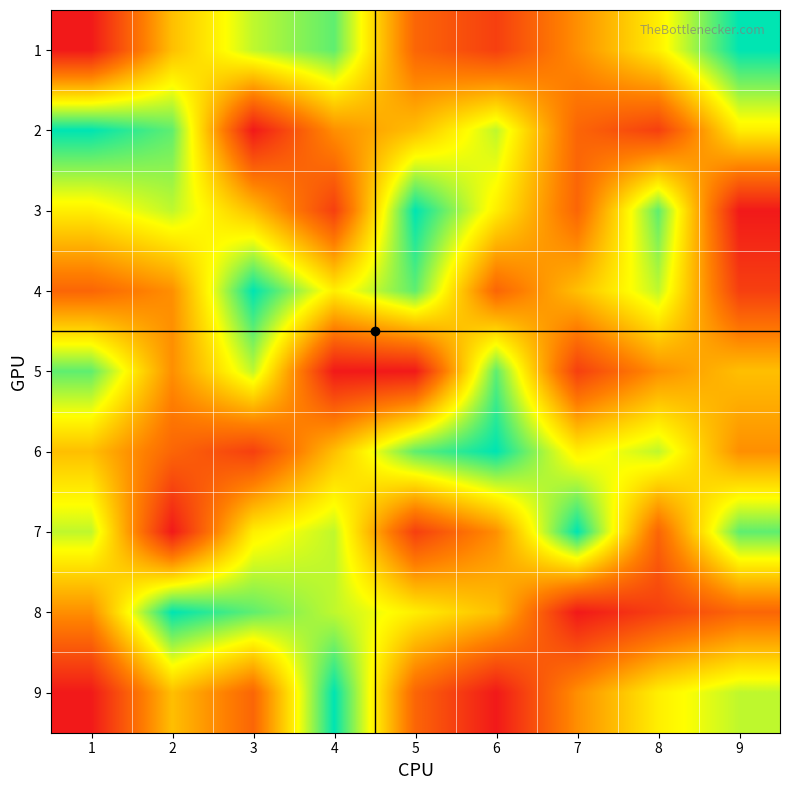

Which label corresponds to the largest value in the chart?

9